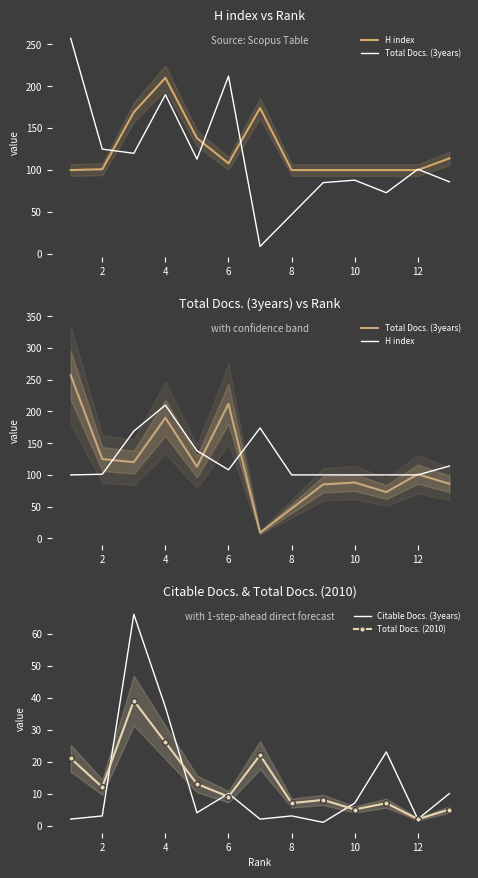

What is the average value of the Total Docs. (2010) series?

14